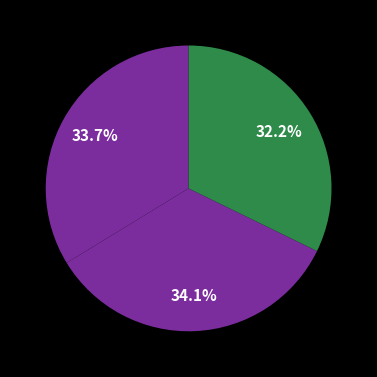

How many segments does this pie chart have?

3